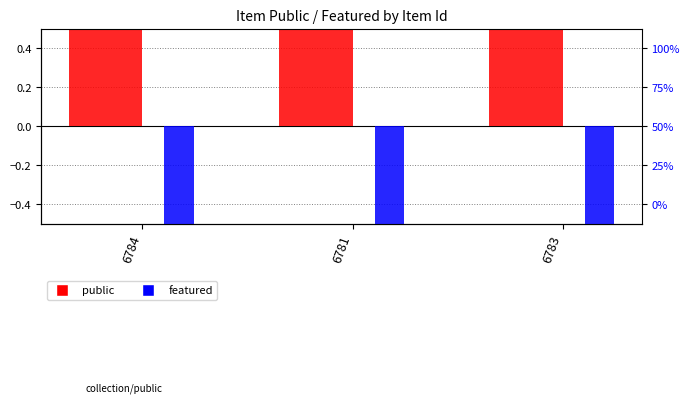

Between 6784 and 6783, which series saw the biggest shift?

public